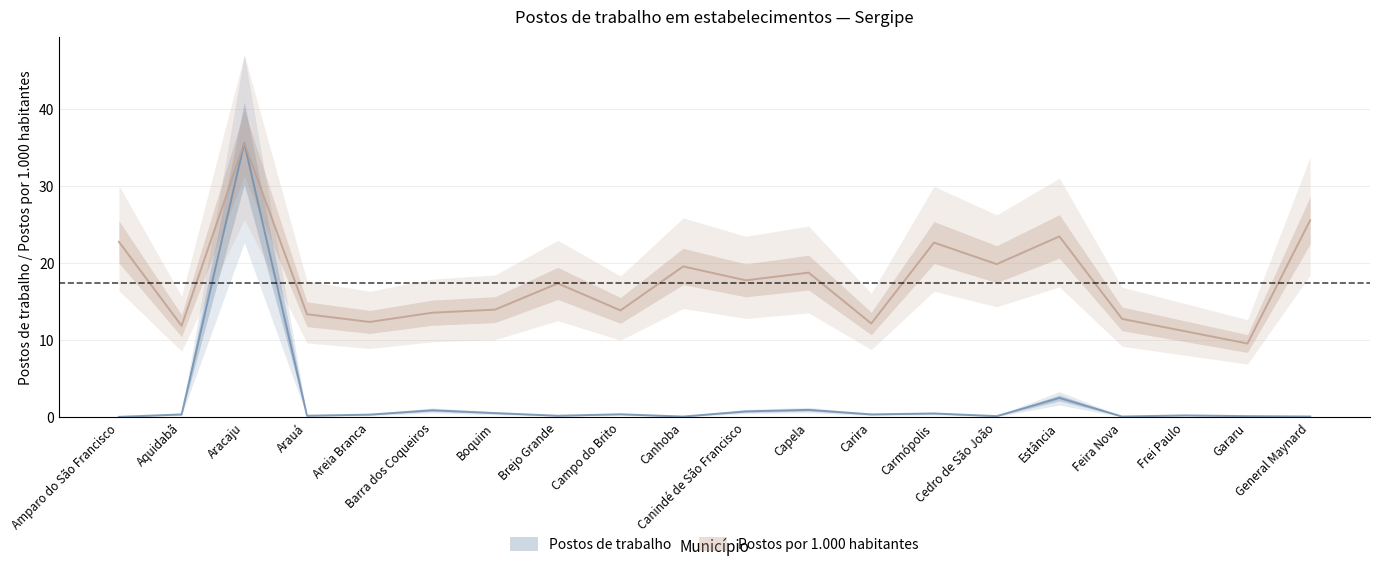

True or false: Postos de trabalho has more than 1 interior local peaks.

True